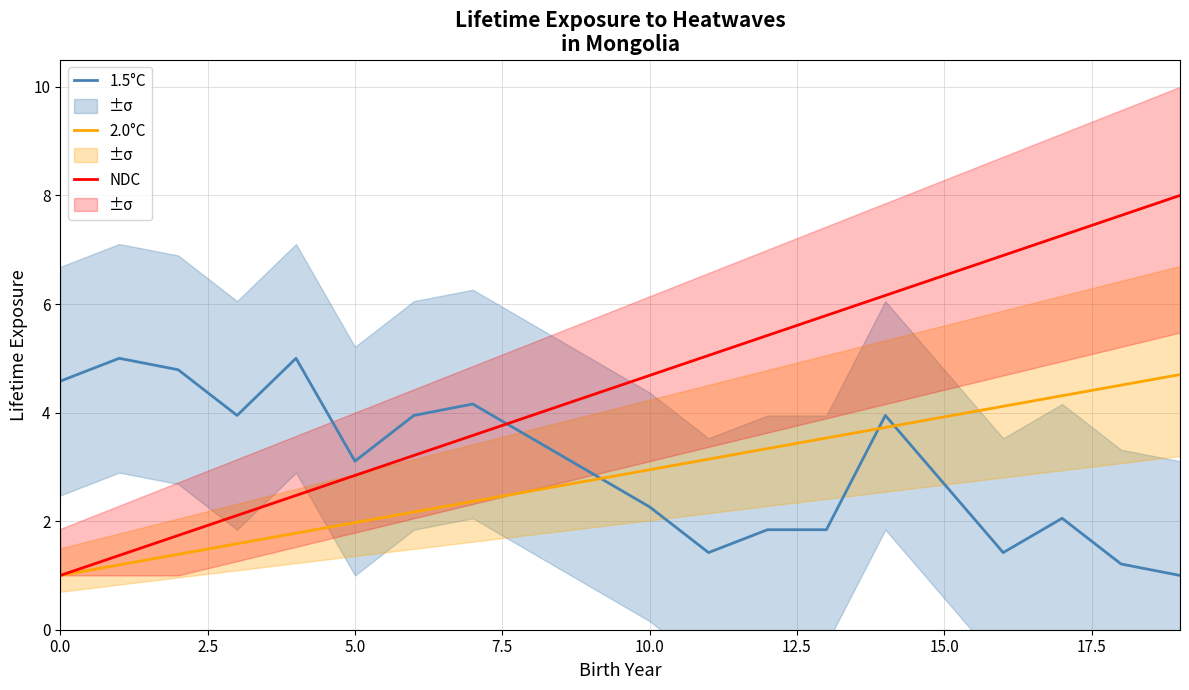

What is the sum of all NDC values?

90.0